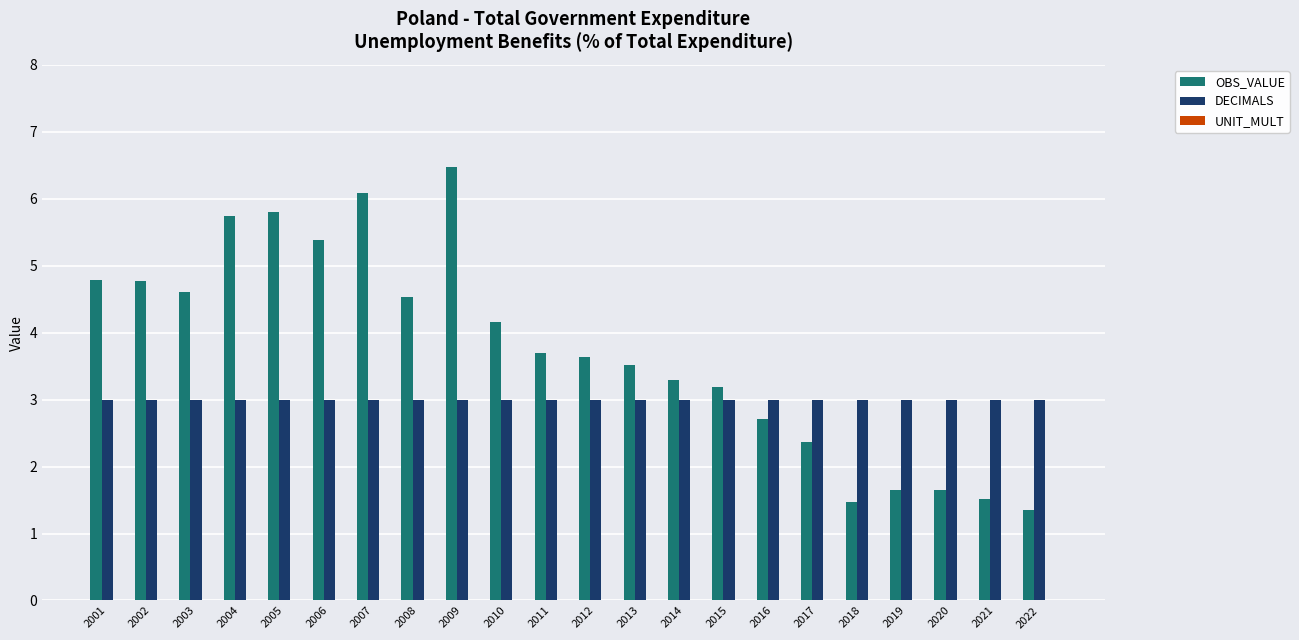

At which category is the sum across all series the highest?

2009